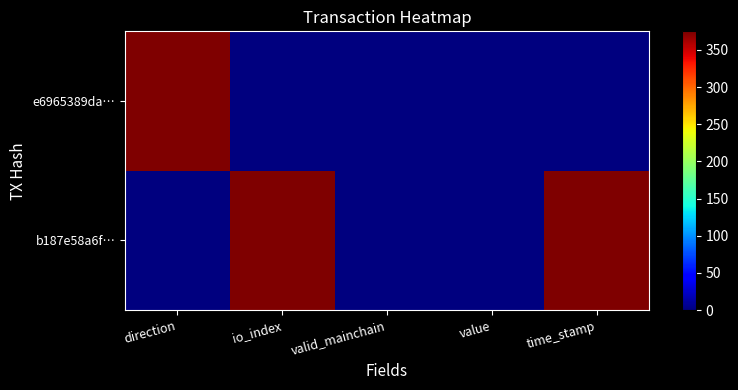

Reading left to right, what are all the values shown in this chart?

b187e58a6f…: direction=0	io_index=375	valid_mainchain=0	value=0	time_stamp=375
e6965389da…: direction=375	io_index=0	valid_mainchain=0	value=0	time_stamp=0